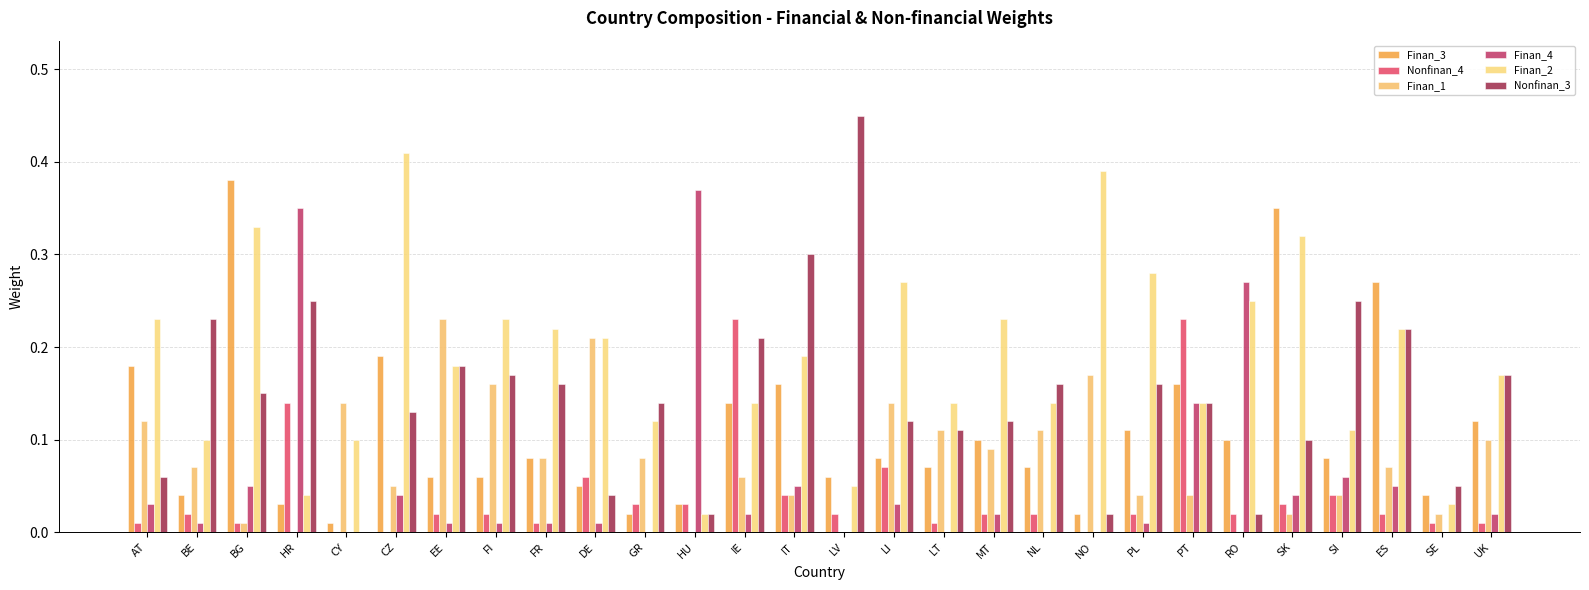

Are the bars grouped side by side (vs. stacked)?

Yes